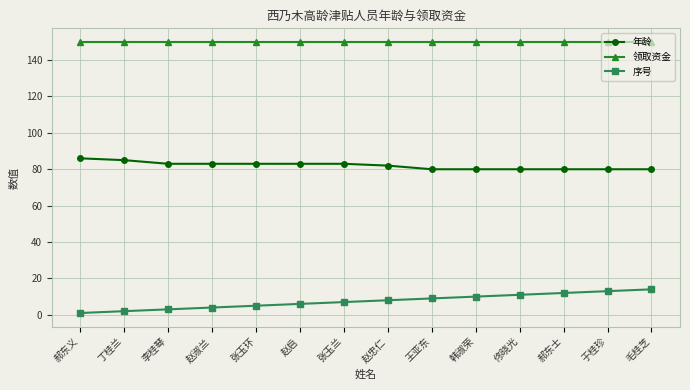

What is the approximate value of 序号 at 王亚东, to the nearest 10?

10